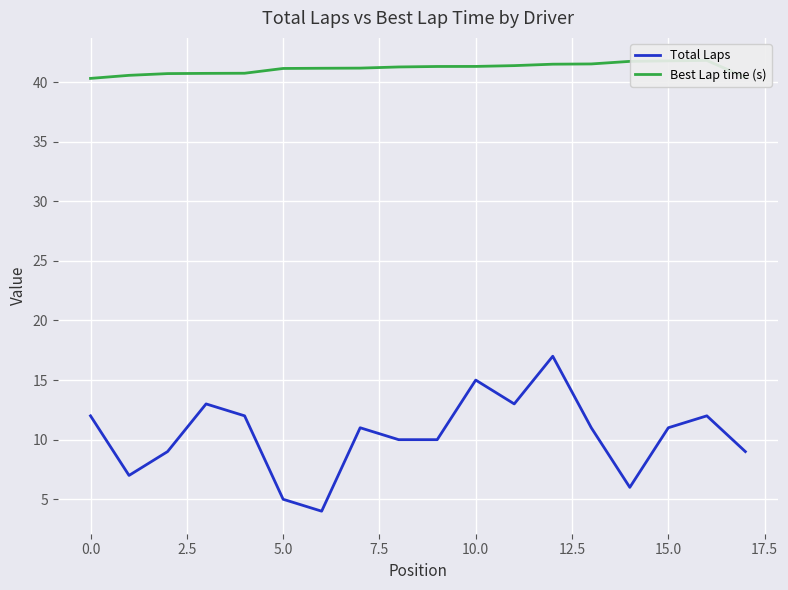

The value of Total Laps at 15.0 is 11. True or false?

True